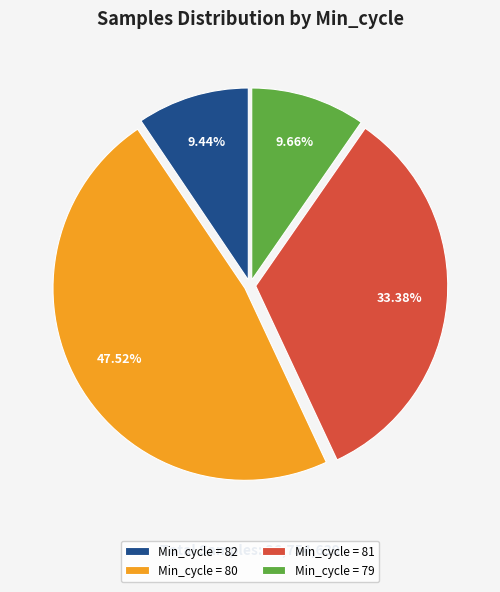

Does Min_cycle = 81 represent more than half of the total?

No